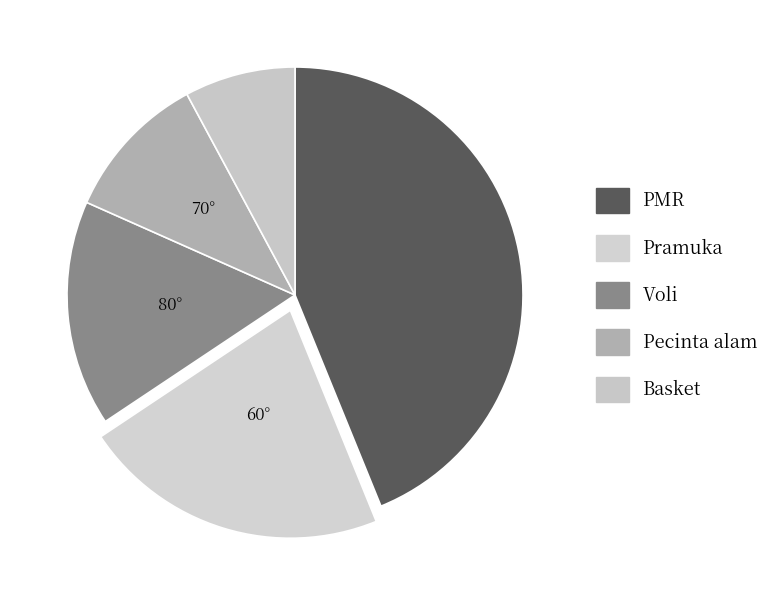

Is there a majority slice in this chart?

No